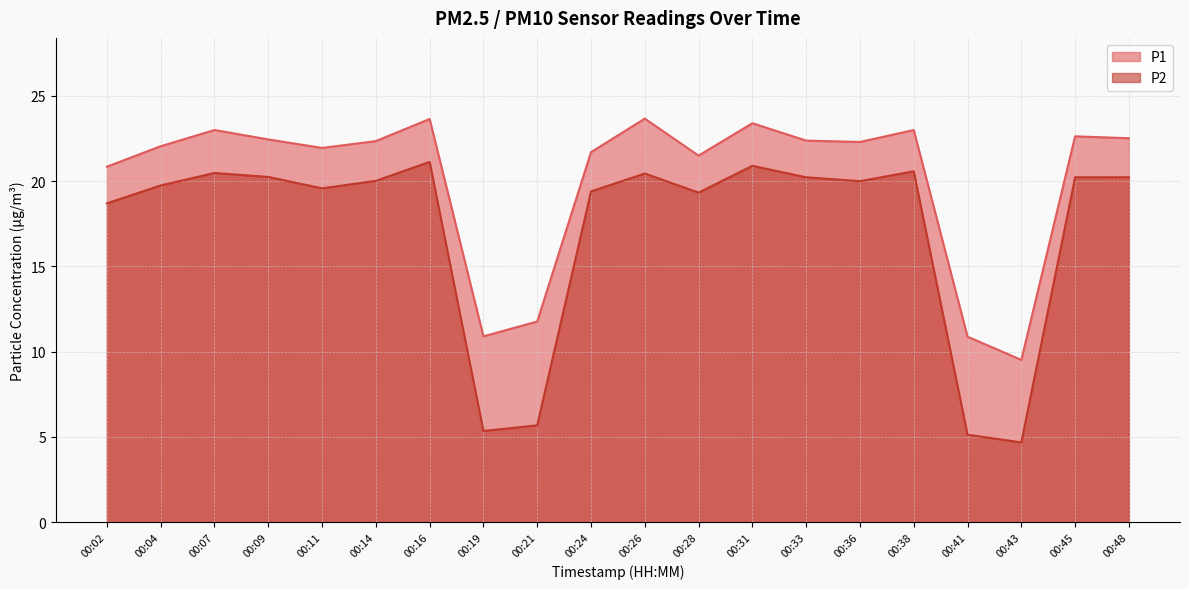

Does the chart display data point markers on the line(s)?

No